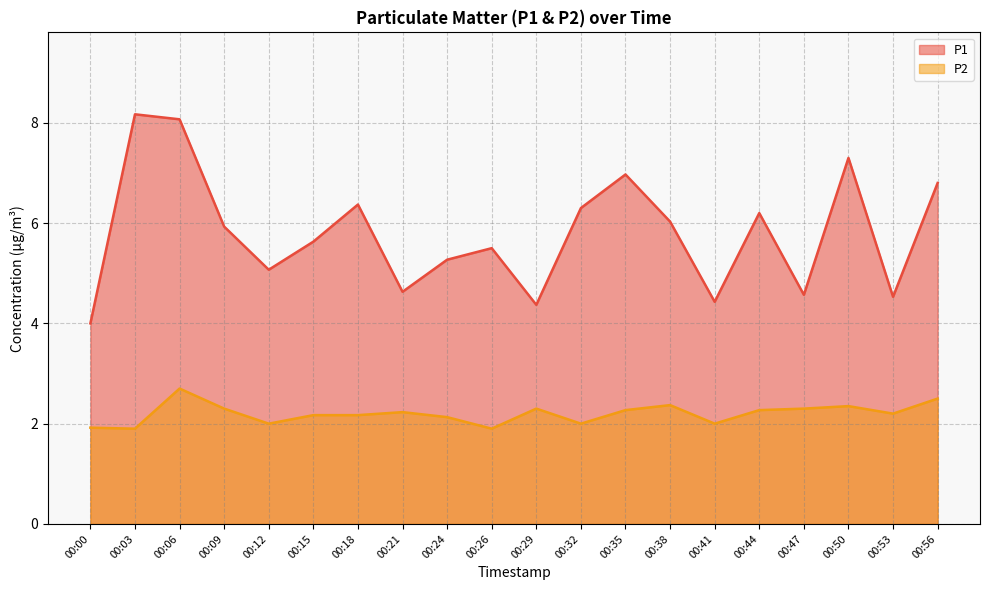

What is the difference between the second highest and minimum values in the P2 series?

0.6